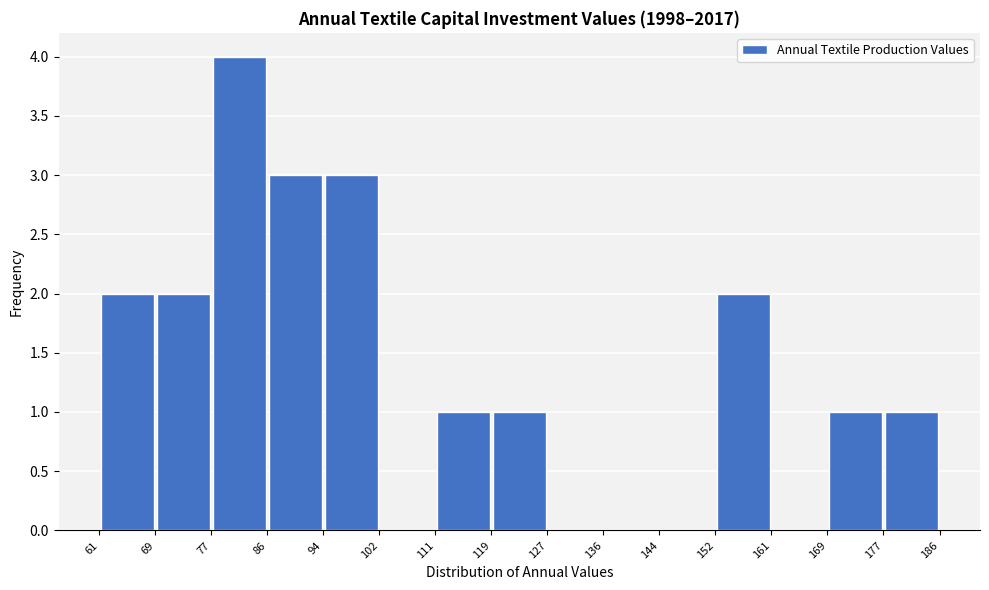

Reading left to right, transcribe this chart: for each bar, give the range it covers on the x-axis and its height. The values are not printed on the chart, so give them approximately, as read against the axis.

61 to 69: 2
69 to 77: 2
77 to 86: 4
86 to 94: 3
94 to 102: 3
102 to 111: 0
111 to 119: 1
119 to 127: 1
127 to 136: 0
136 to 144: 0
144 to 152: 0
152 to 161: 2
161 to 169: 0
169 to 177: 1
177 to 186: 1